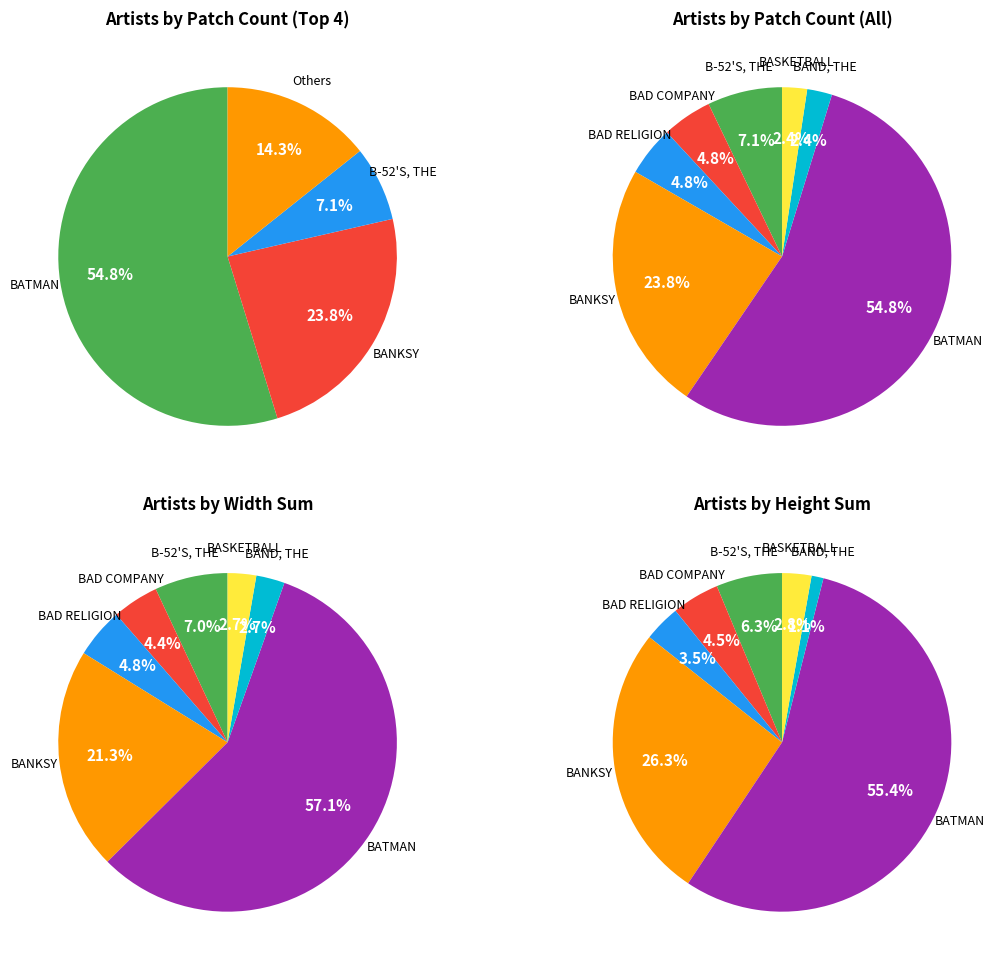

Rank the categories by value from lowest to highest.

BAND, THE, BASKETBALL, BAD COMPANY, BAD RELIGION, B-52'S, THE, BANKSY, BATMAN